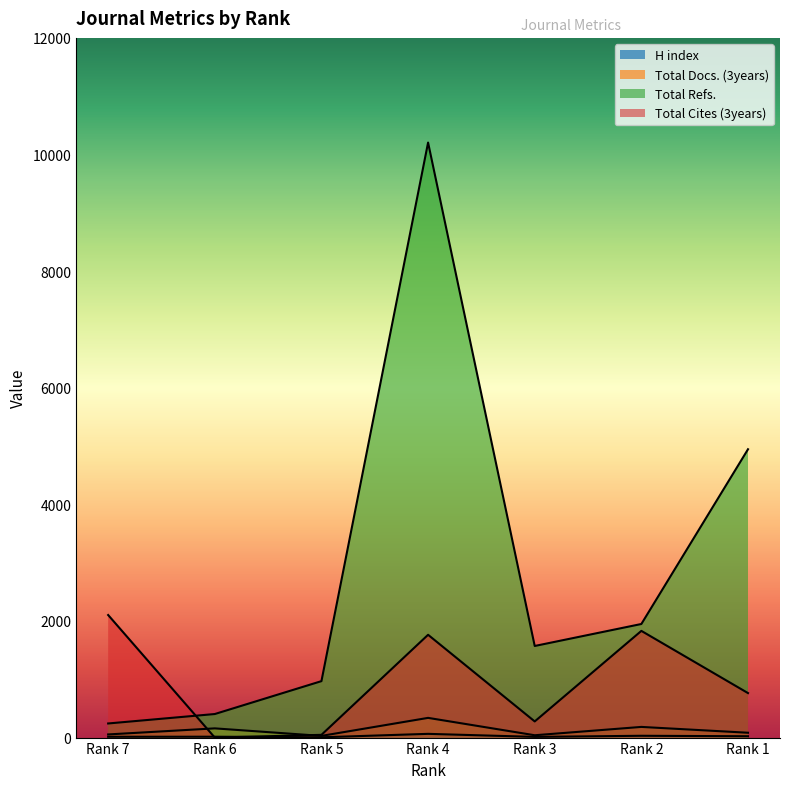

What is the greatest value displayed?

10205